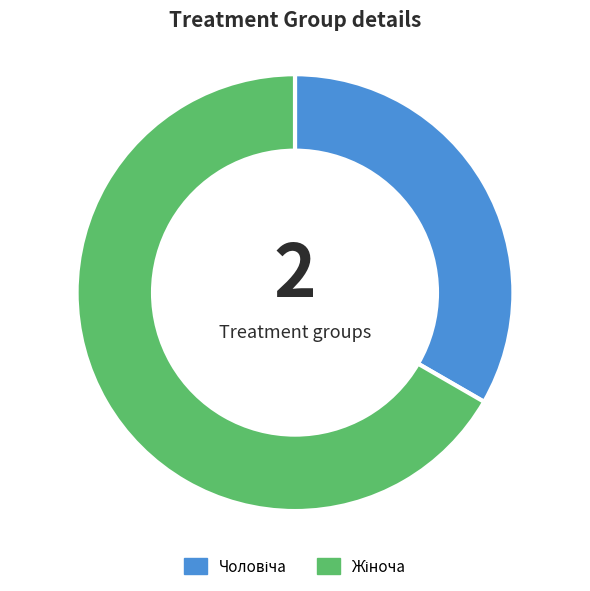

Does any single category account for the majority?

Yes